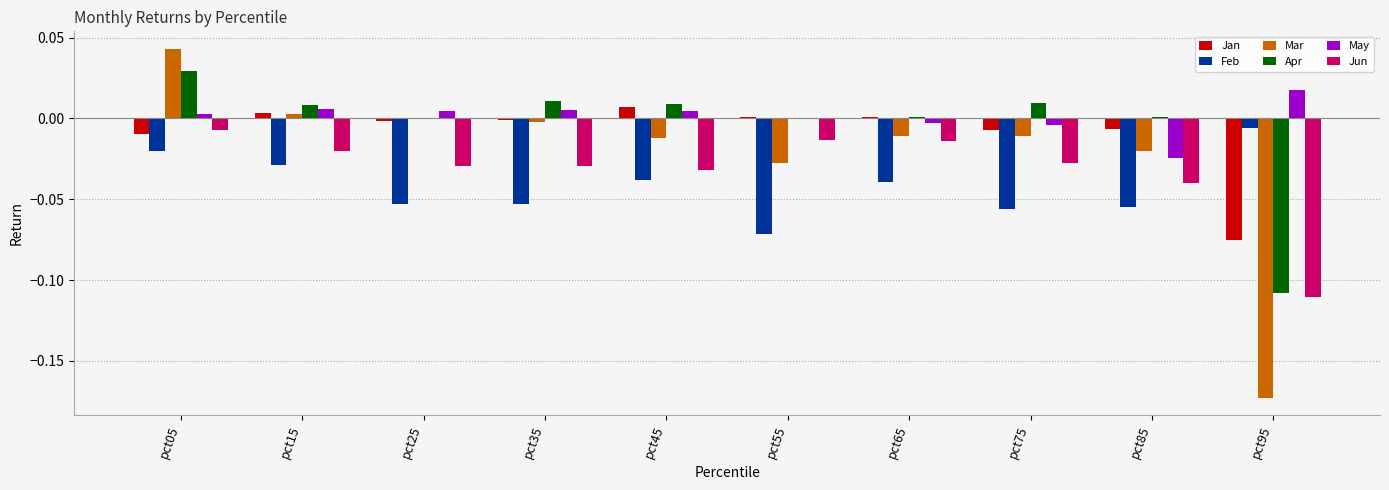

Between pct85 and pct95, which series saw the biggest shift?

Mar